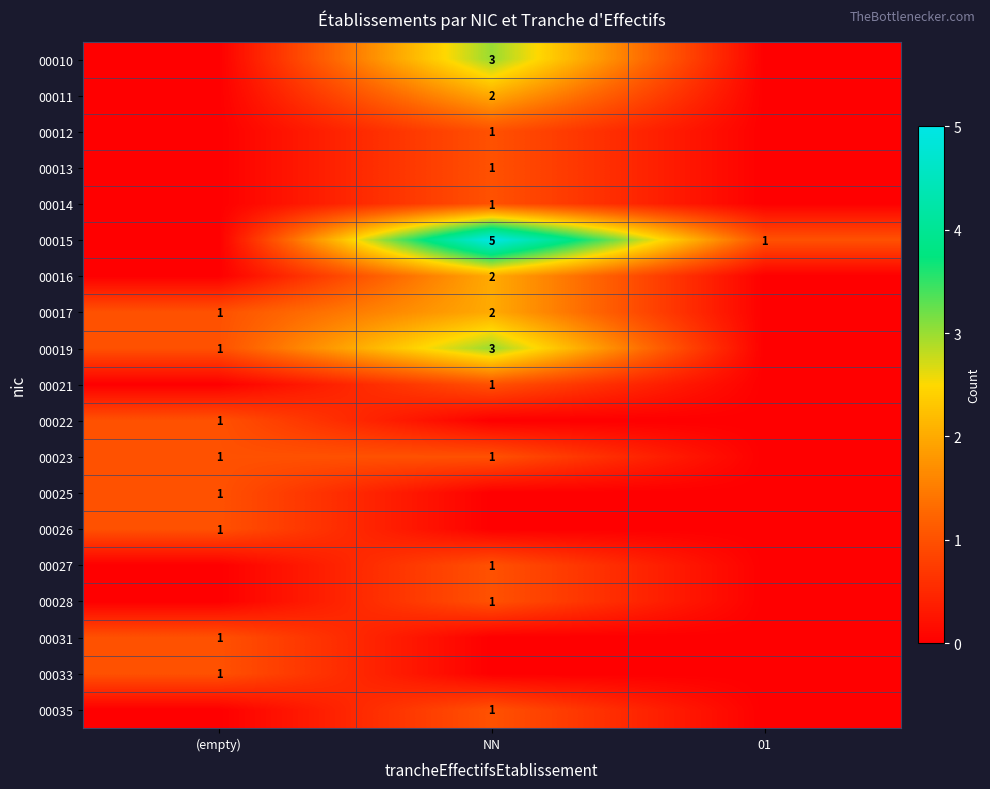

At which category is the sum across all series the highest?

NN